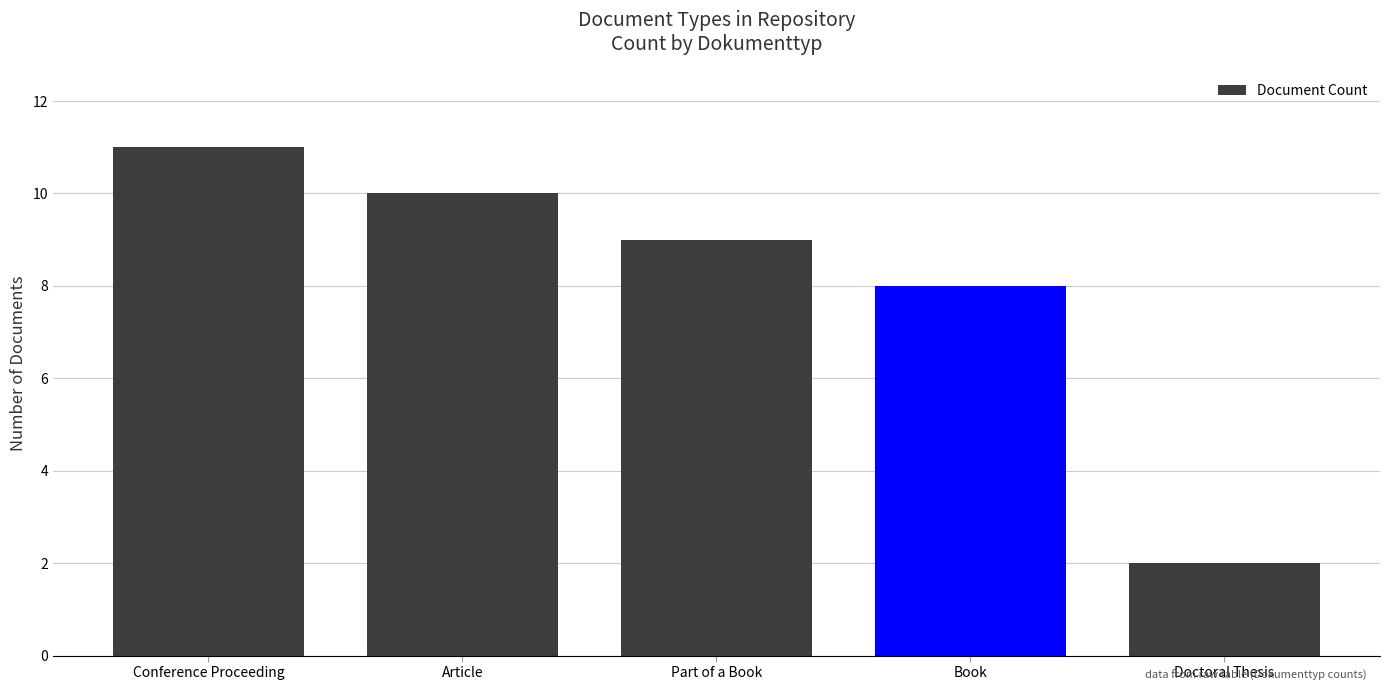

The chart shows a value of 11 at Conference Proceeding. True or false?

True